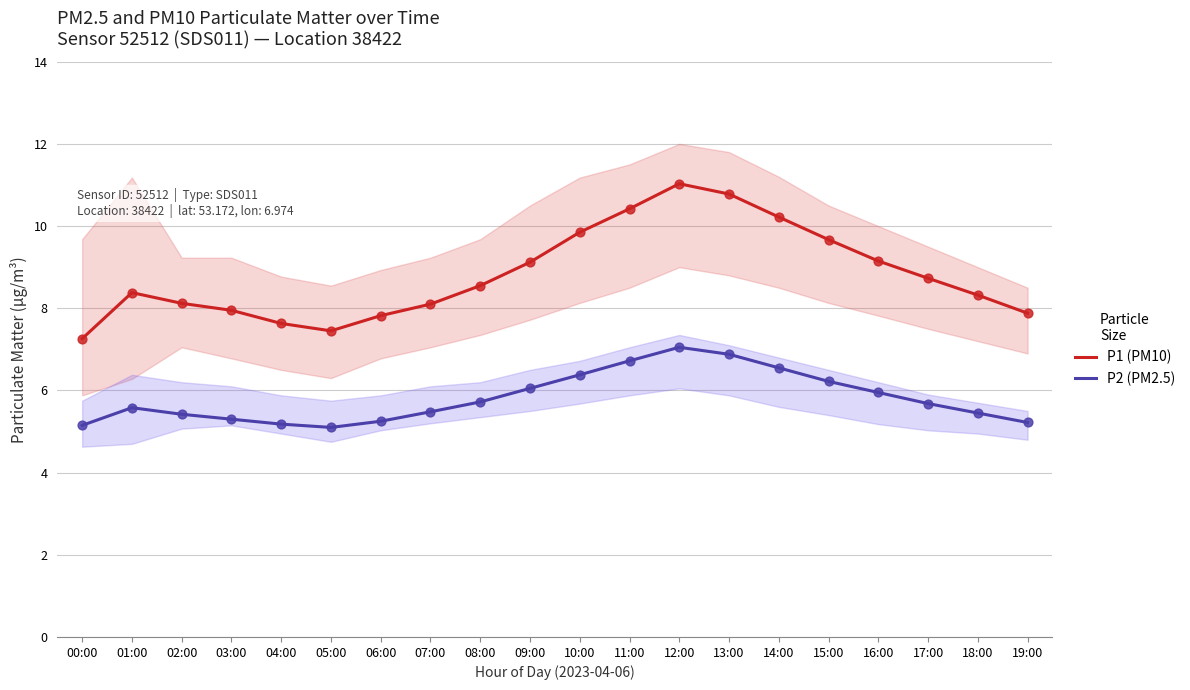

At which category is the sum across all series the highest?

12:00